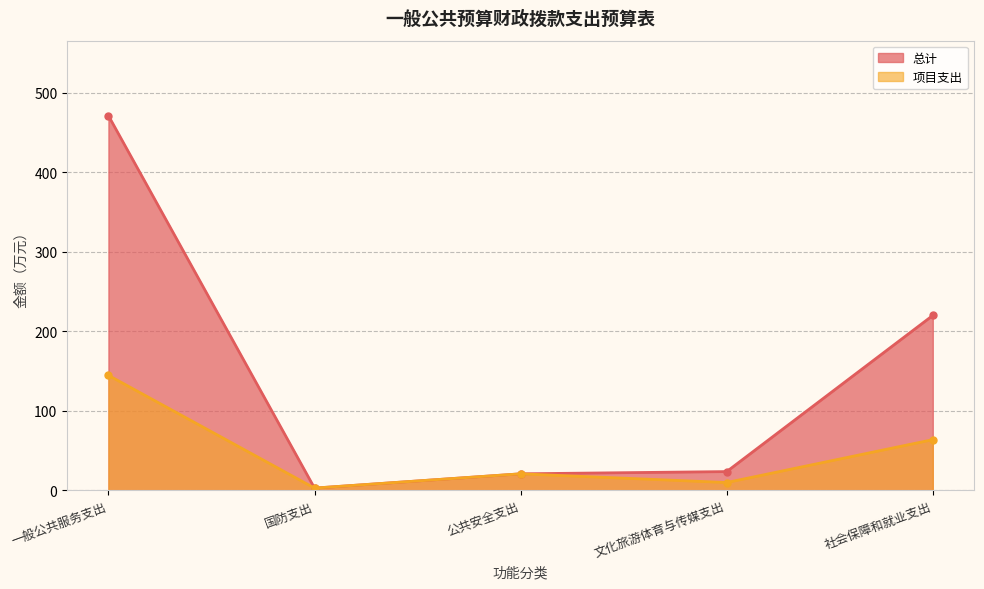

True or false: 总计 and 项目支出 cross at least once.

False